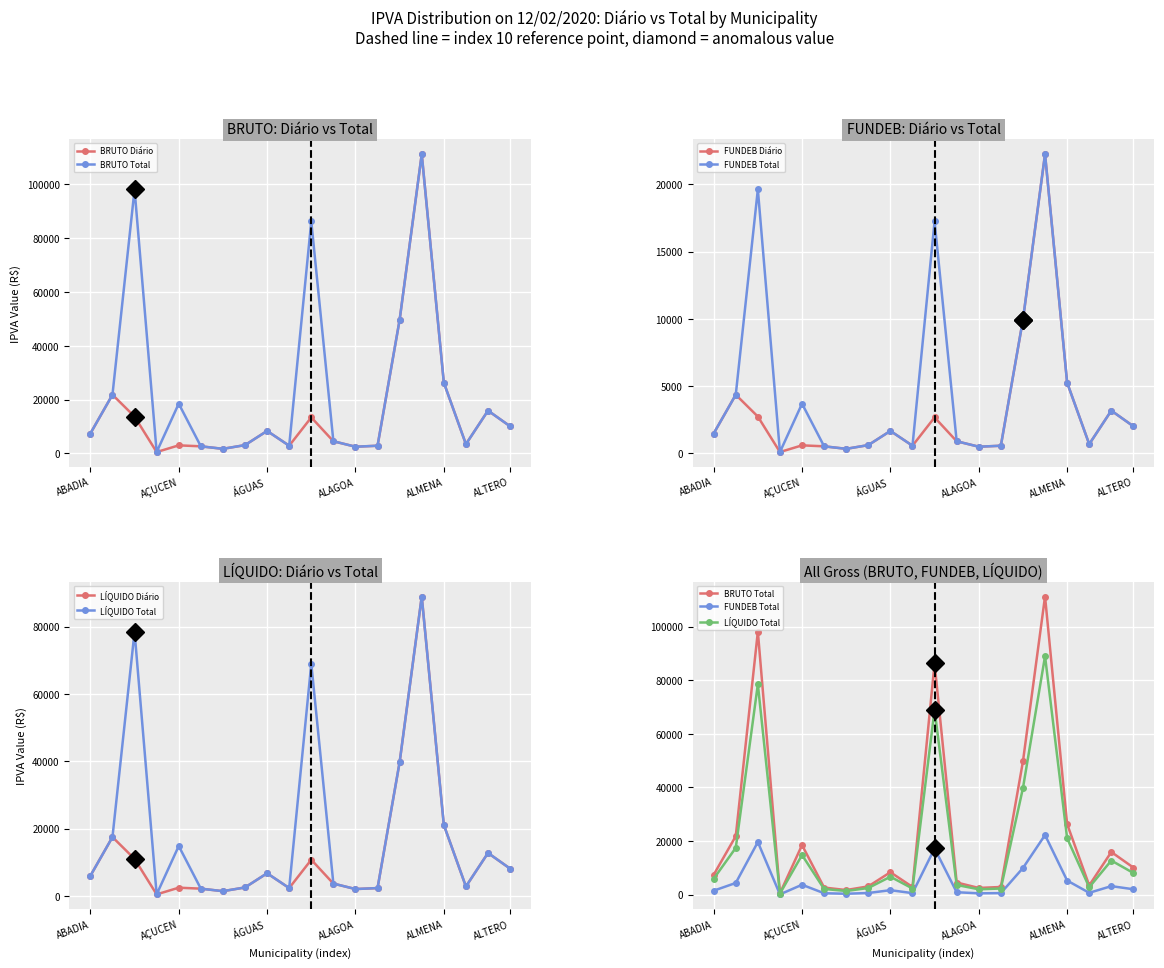

At which category does the chart reach its peak across all series?

15